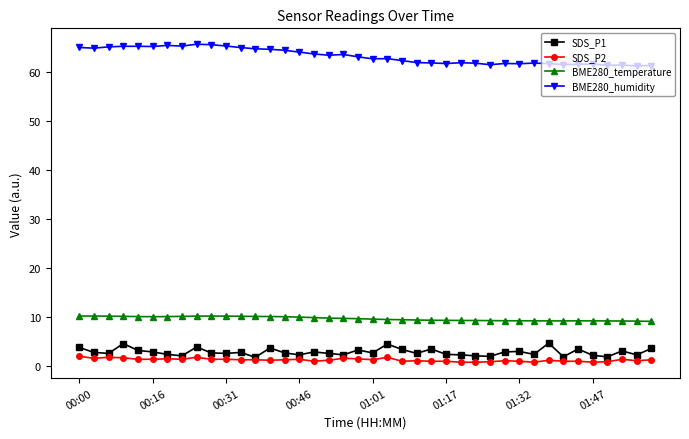

True or false: BME280_humidity has more than 0 interior local peaks.

True